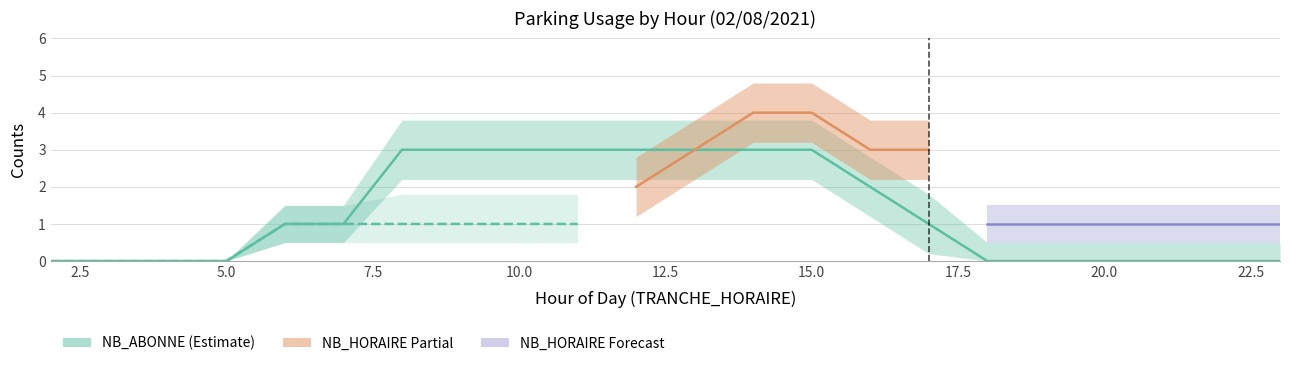

What is the difference between the maximum and second lowest values?

3